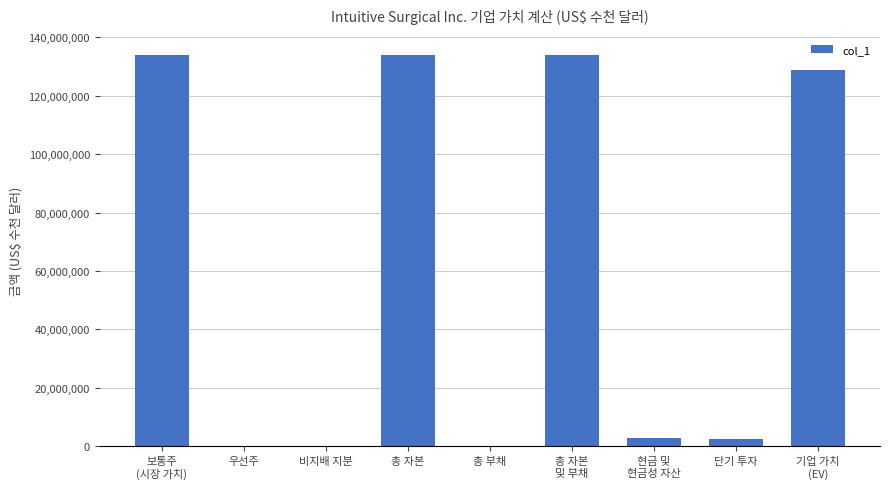

What is the sum of the values at 총 부채 and 총 자본?

134044354